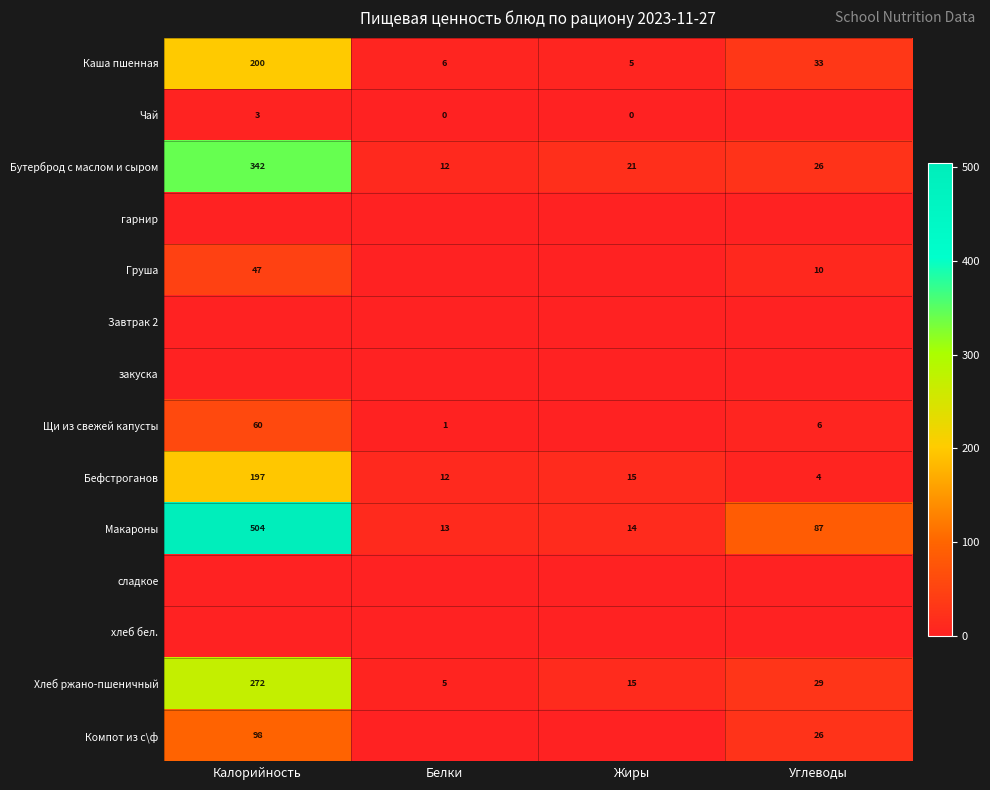

Which category has the highest value in the Каша пшенная series?

Калорийность